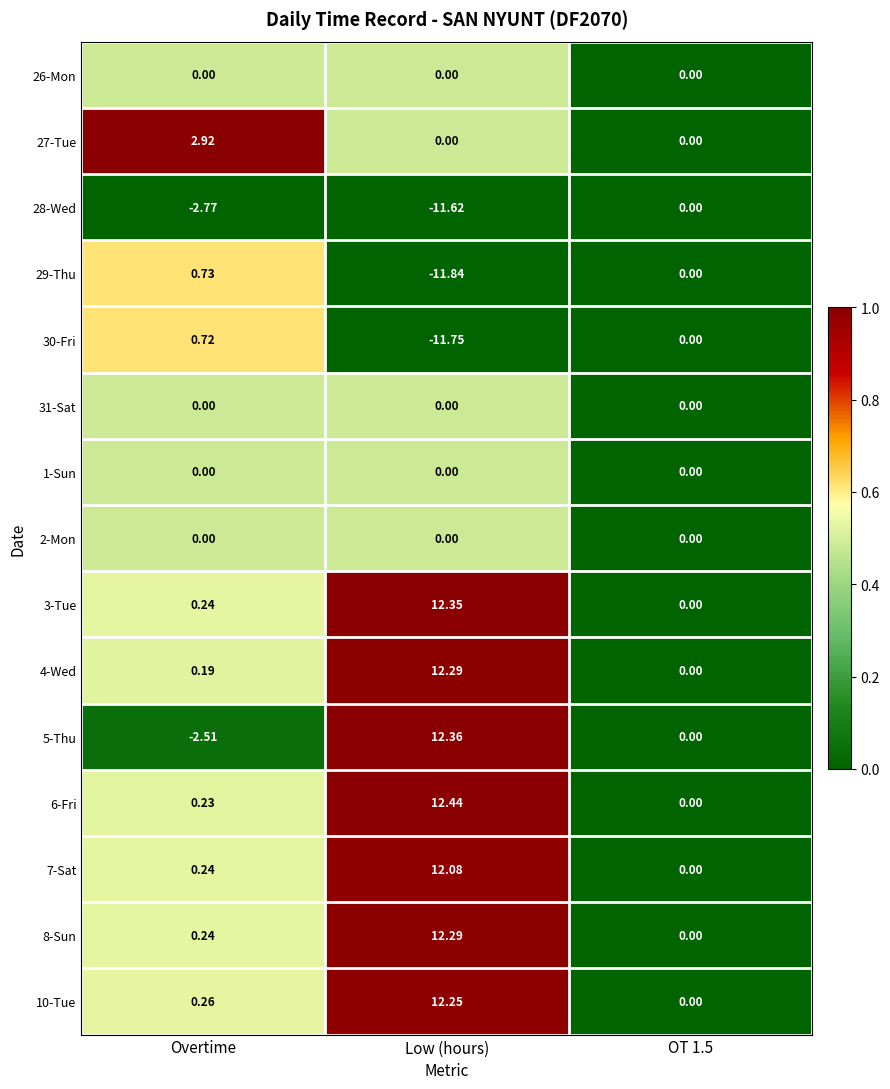

At which label is 28-Wed closest to -5?

Overtime